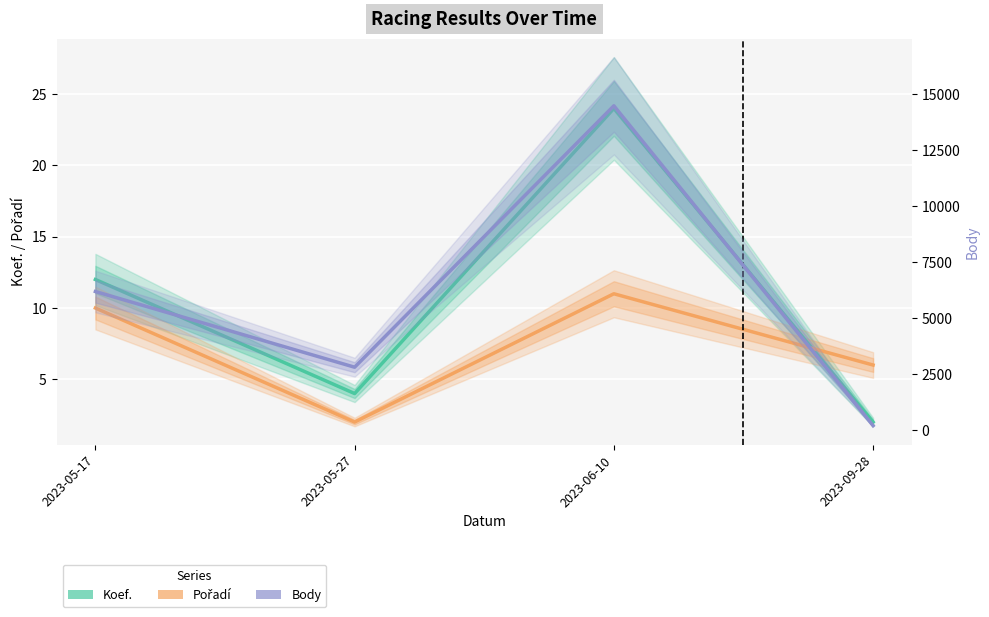

Which category has the lowest value in the Body series?

2023-09-28